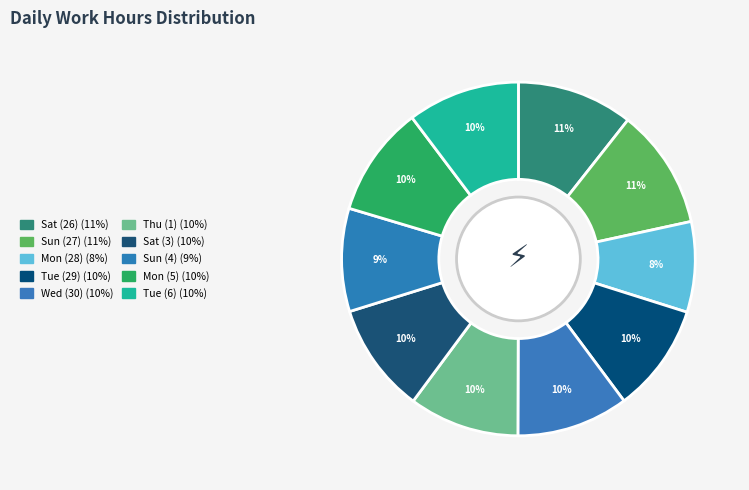

Approximately how many times larger is the value at Sat (3) compared to Sat (26)?

0.9